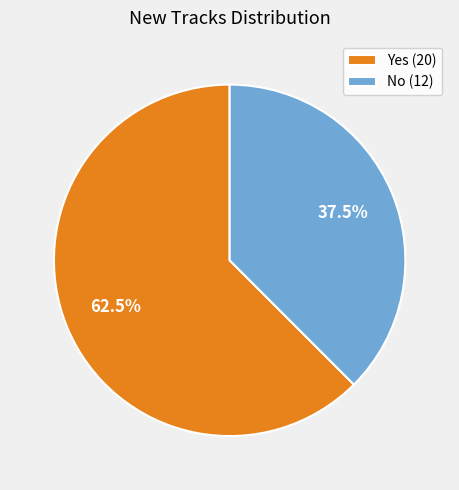

To the nearest percent, what is the difference between the No and Yes slice percentages?

25%